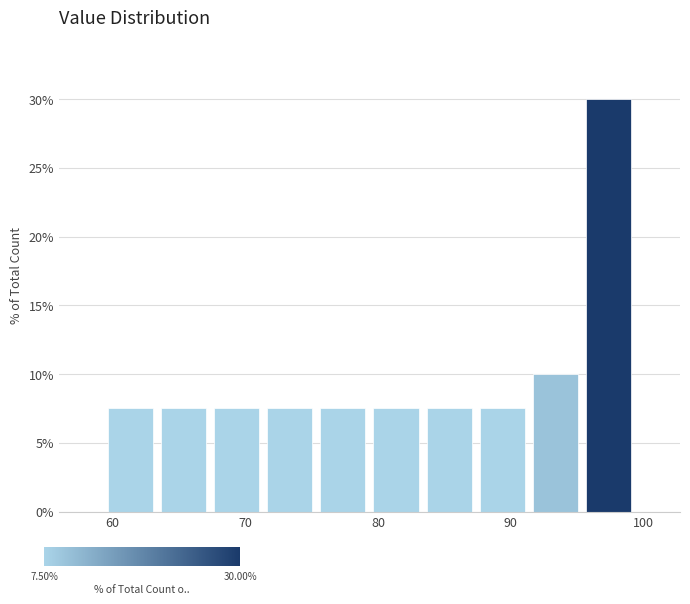

Read against the x-axis, roughly where is the centre of the tallest bar?

97